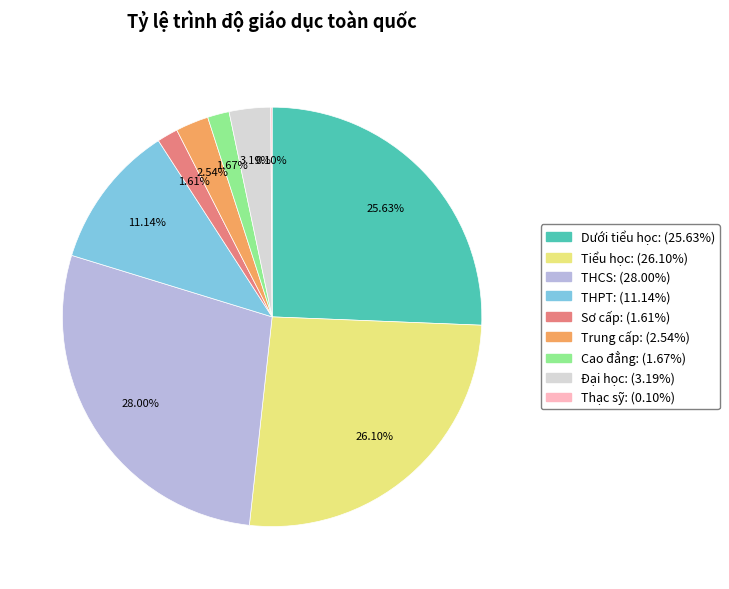

To the nearest percent, what is the average slice percentage?

11%